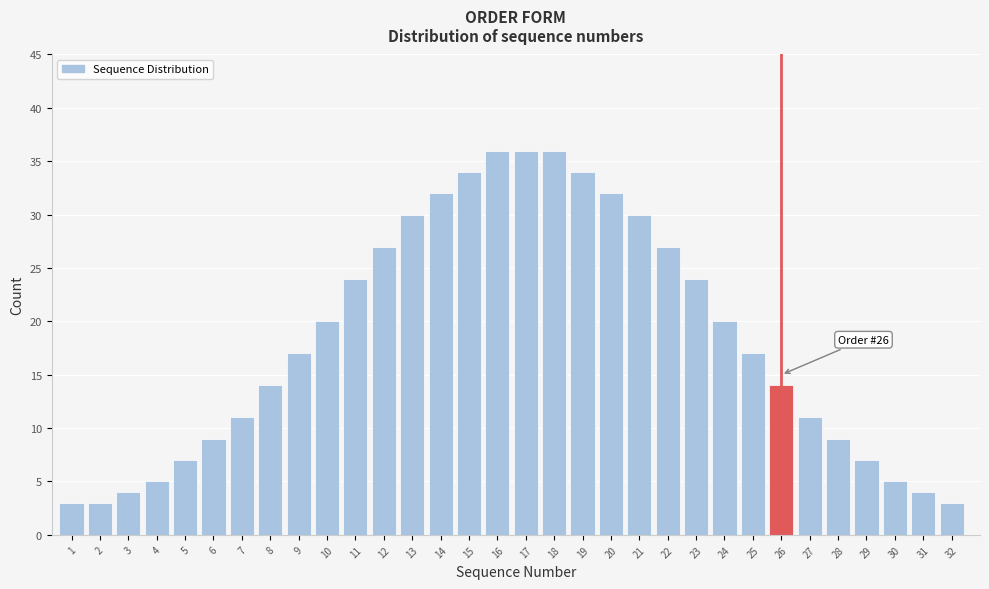

The value at 29 is 2. True or false?

False